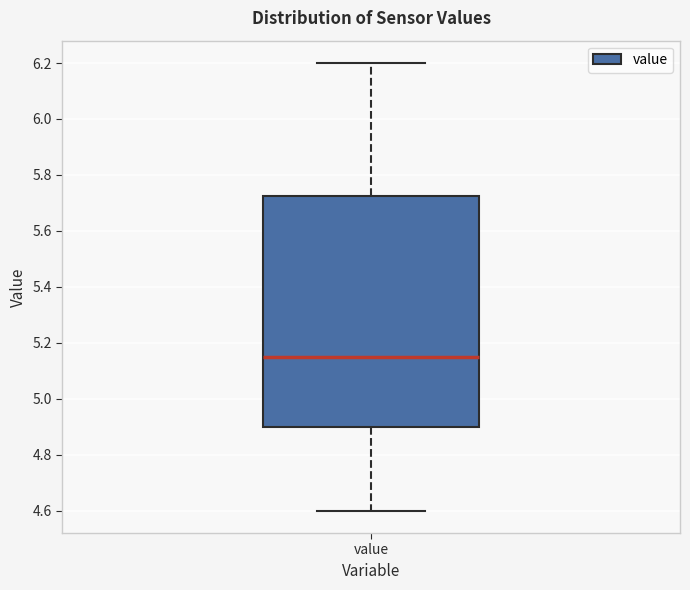

Where does the upper whisker of the box for value end on the y-axis? The values are not printed on the chart, so give them approximately, as read against the axis.

6.20